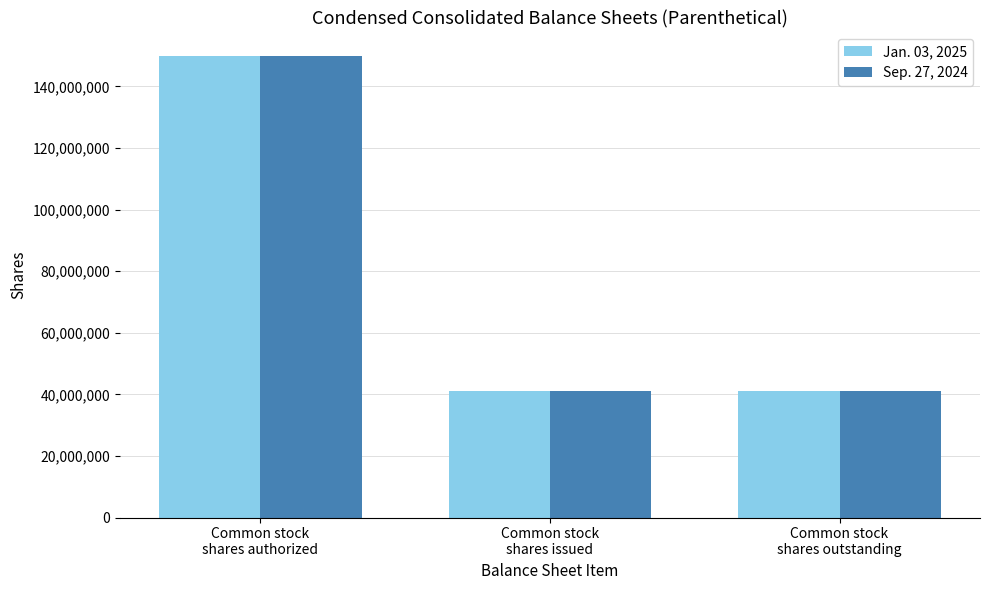

True or false: Jan. 03, 2025 has a value of 27378483 at Common stock
shares issued.

False